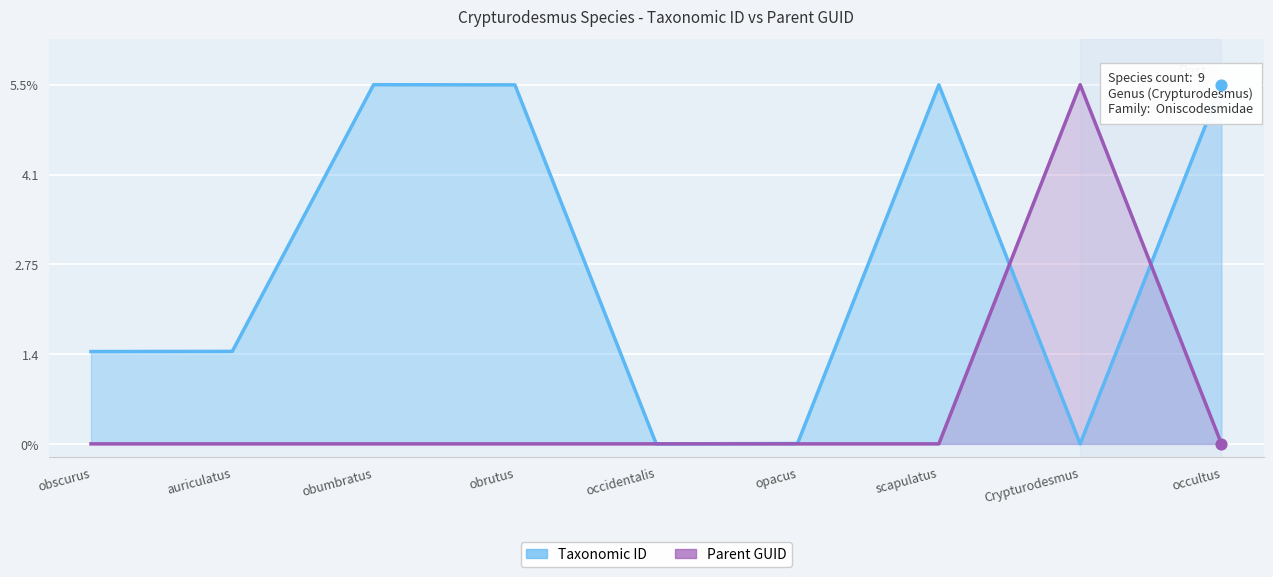

What is the total value across all series at obscurus?

1.4